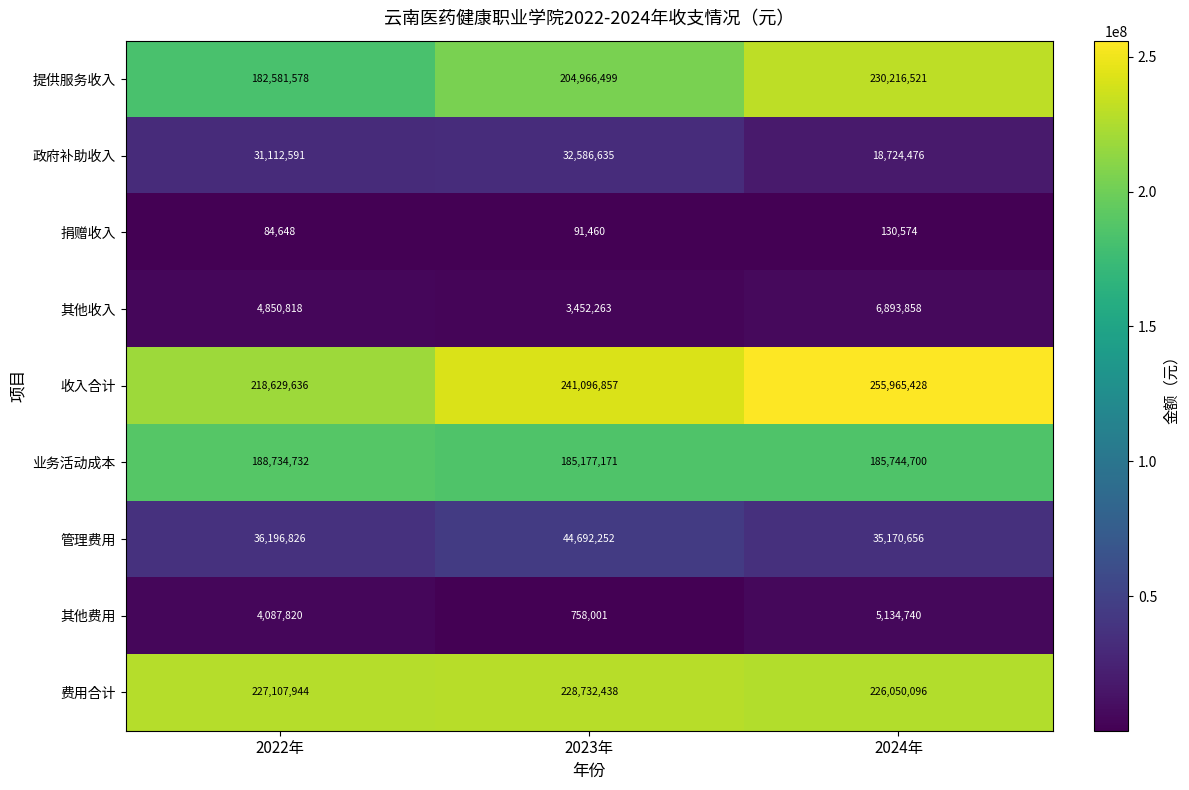

What is the sum of the 提供服务收入 values at 2023年 and 2022年?

387548077